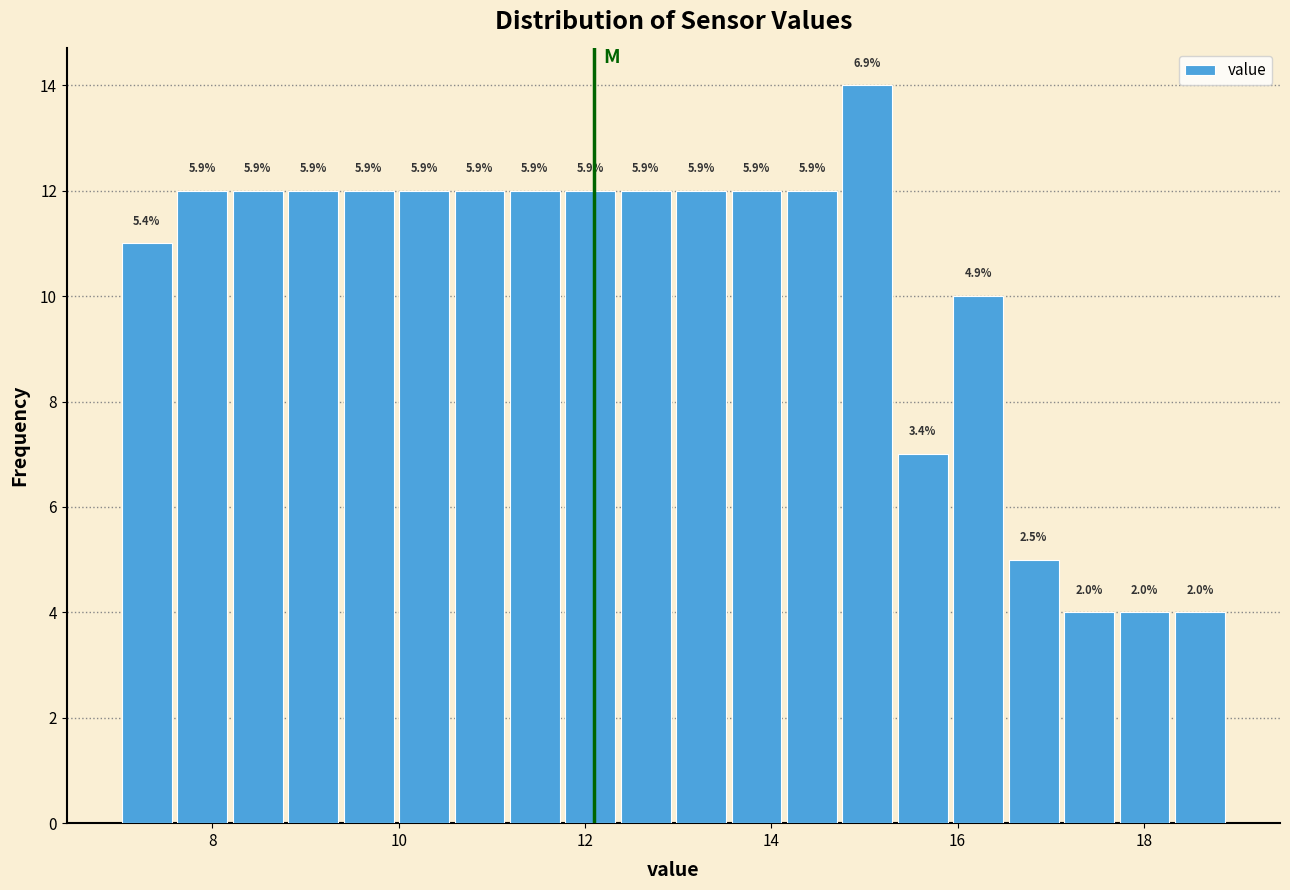

Around what value on the x-axis is the tallest bar? Give the approximate position of its centre, as read against the axis.

15.0